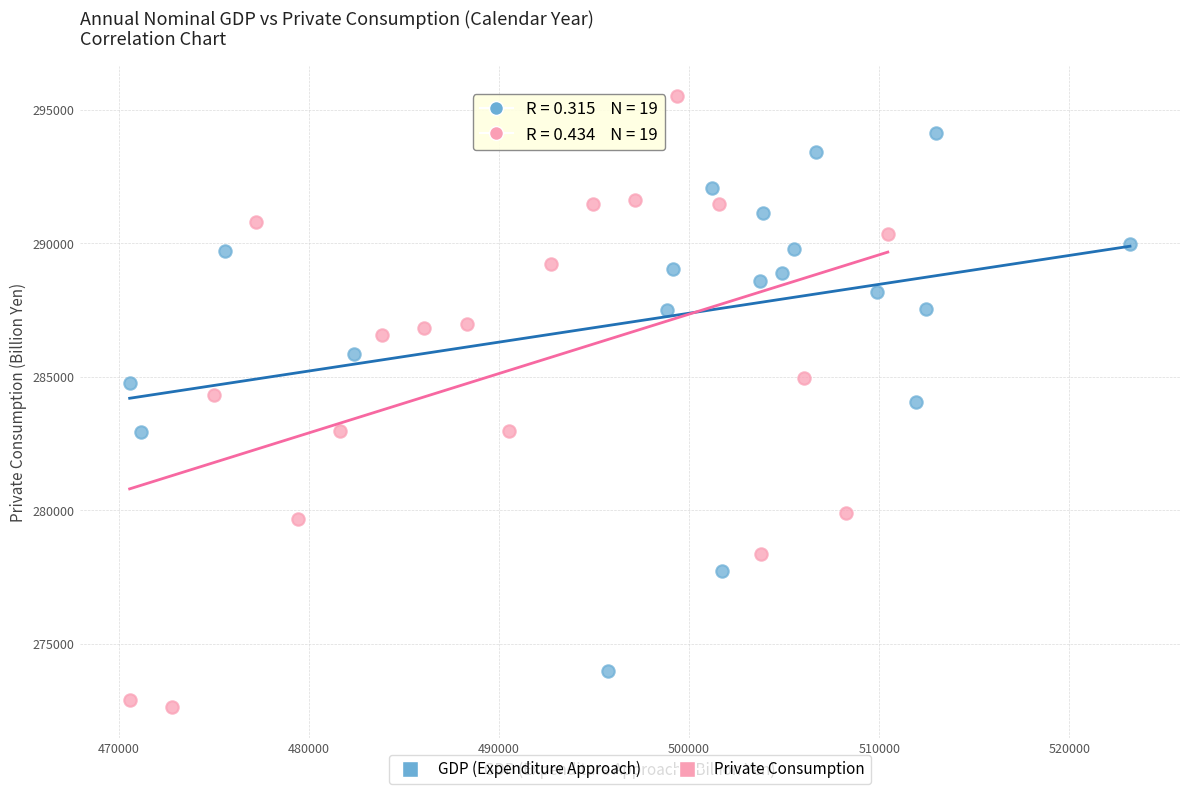

What are all the series names shown in the legend?

GDP (Expenditure Approach), Private Consumption